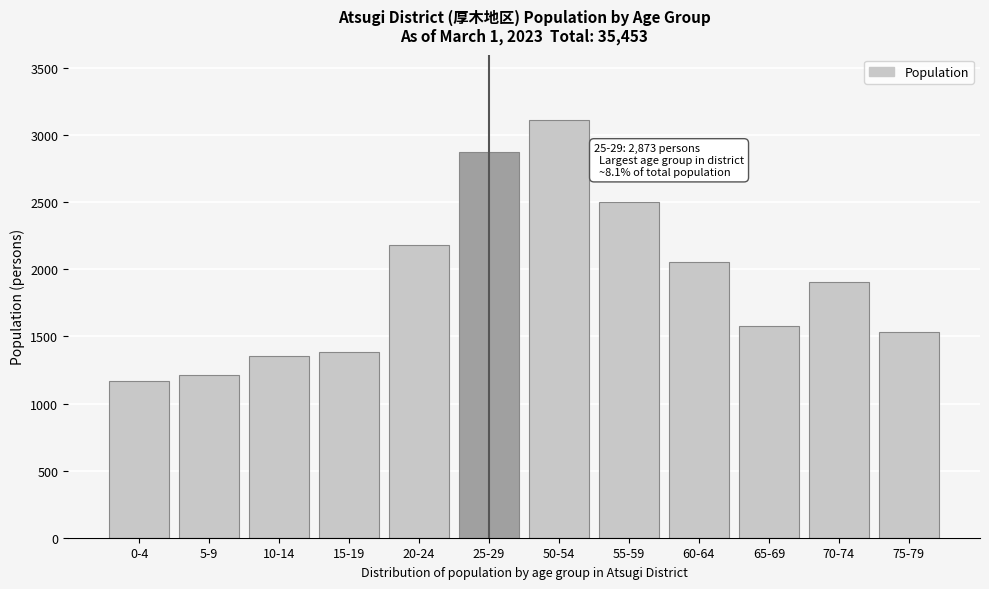

Reading left to right, extract all data points from this chart.

1171	1210	1353	1382	2182	2873	3114	2500	2057	1578	1906	1533